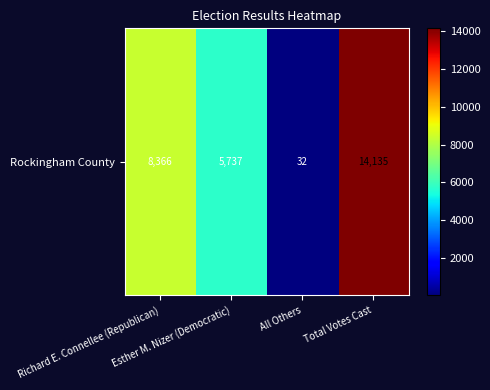

What is the difference between the values at Esther M. Nizer (Democratic) and All Others?

5705